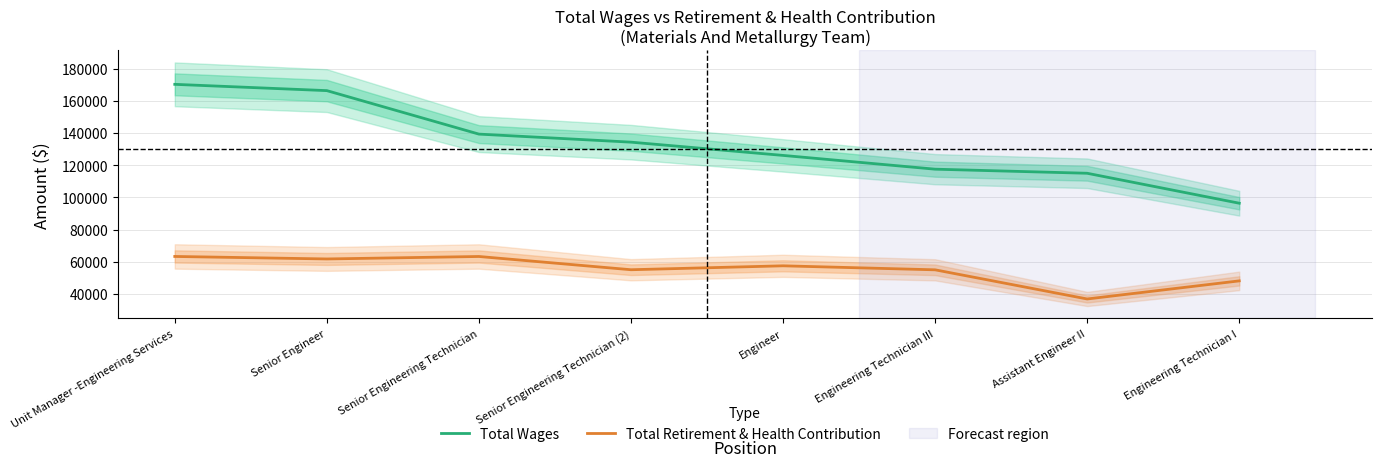

What is the highest value of the Total Wages series?

170287